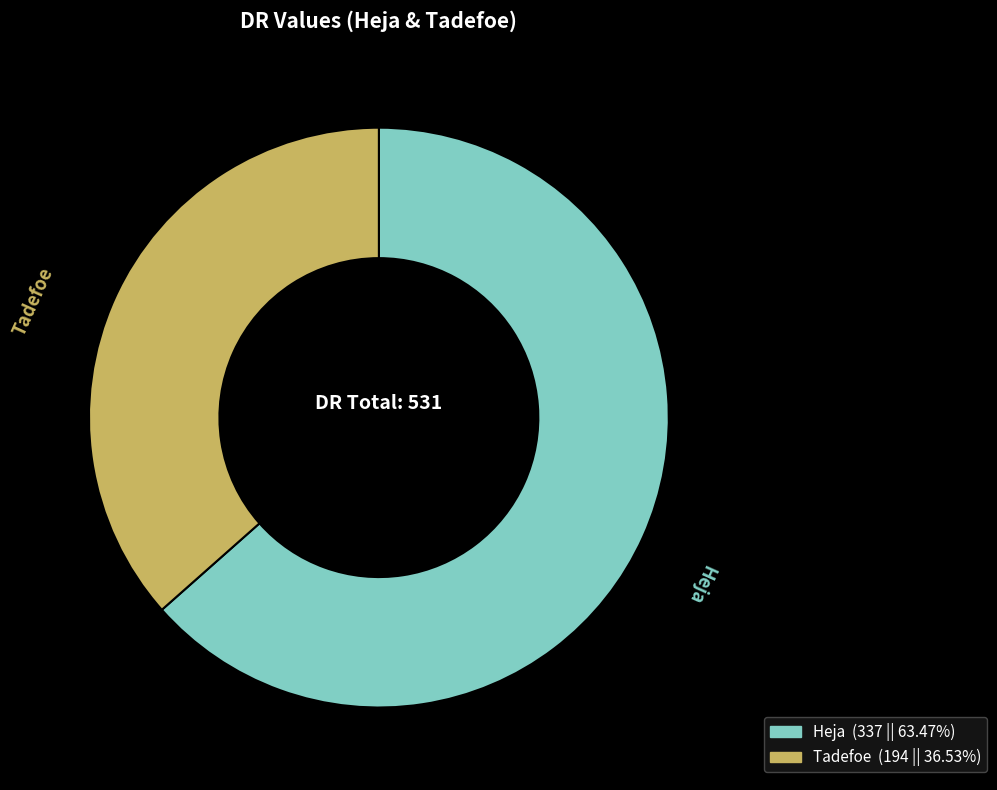

Combined, do Tadefoe and Heja account for over 50%?

Yes